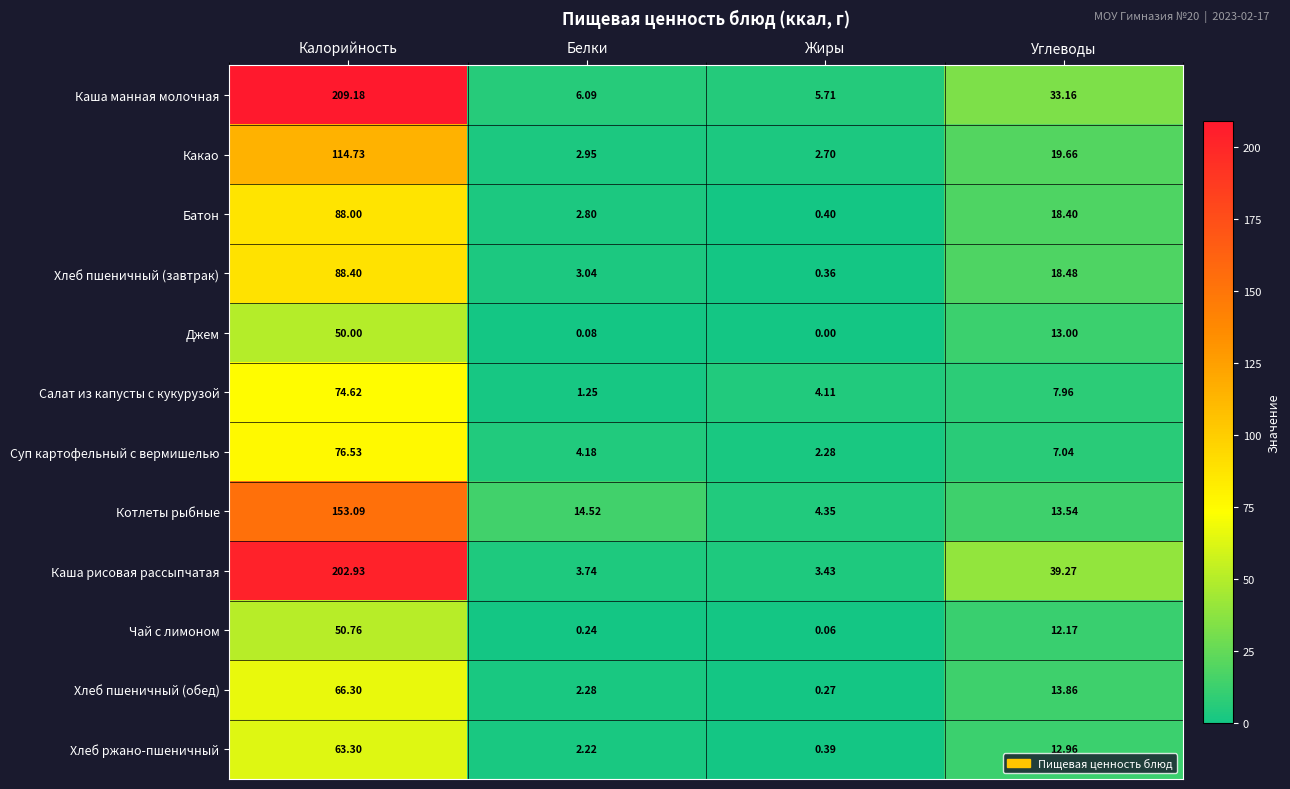

Which series has the largest total across all categories?

Каша манная молочная